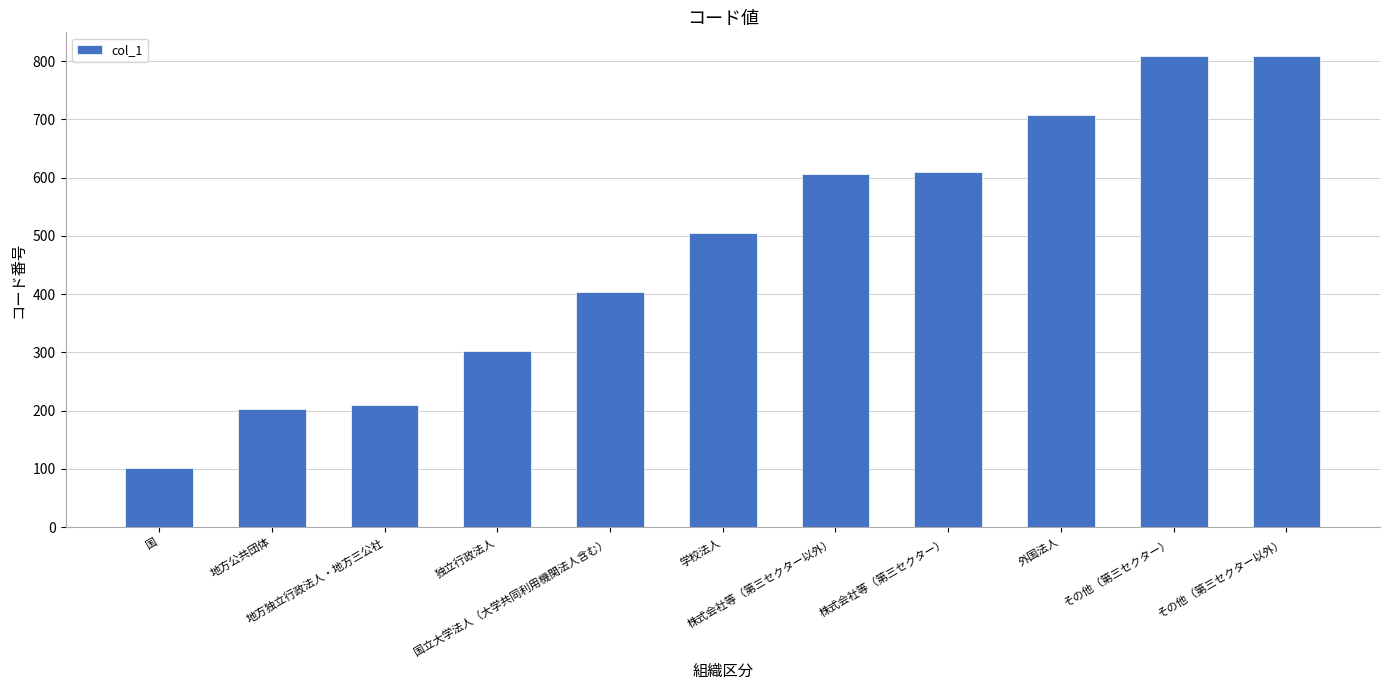

What is the label of the 2nd bar from the left?

地方公共団体